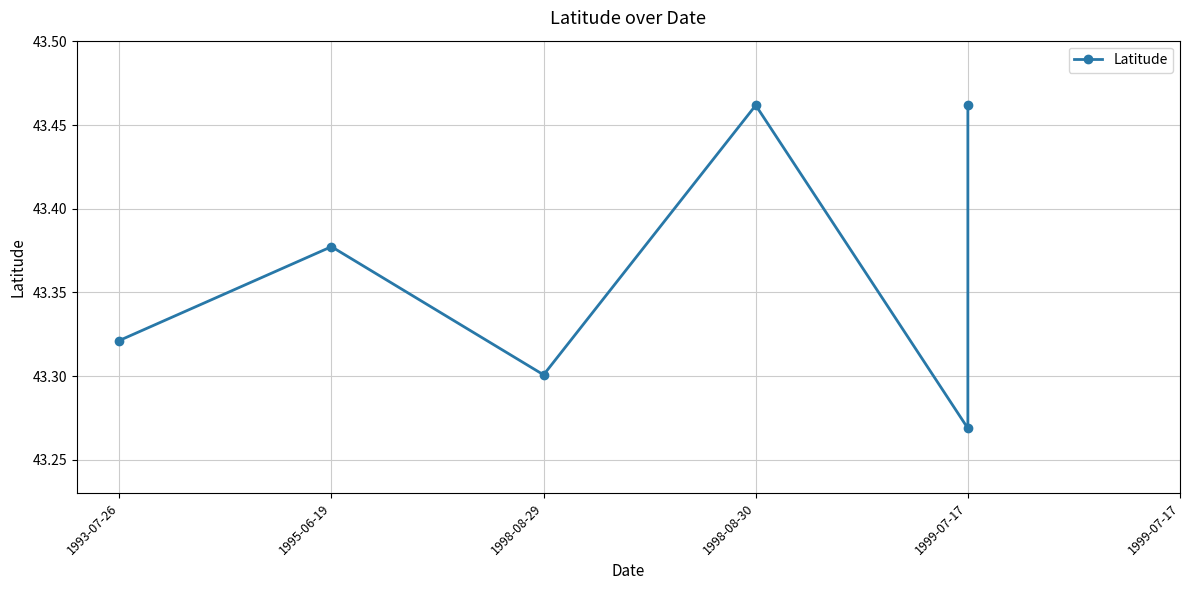

What is the value of the 4th point from the left?

43.5